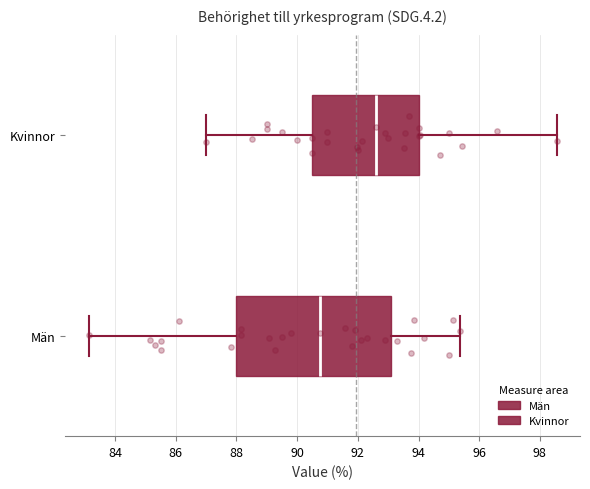

Which box's median line is the furthest to the left?

Män